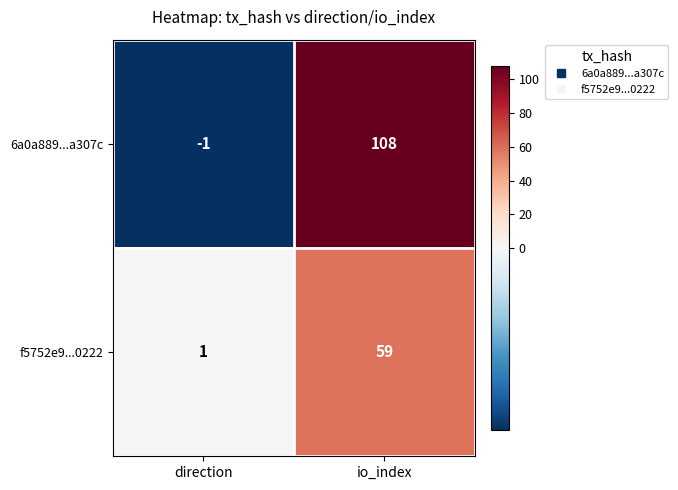

Which series changed the most between direction and io_index?

6a0a889...a307c